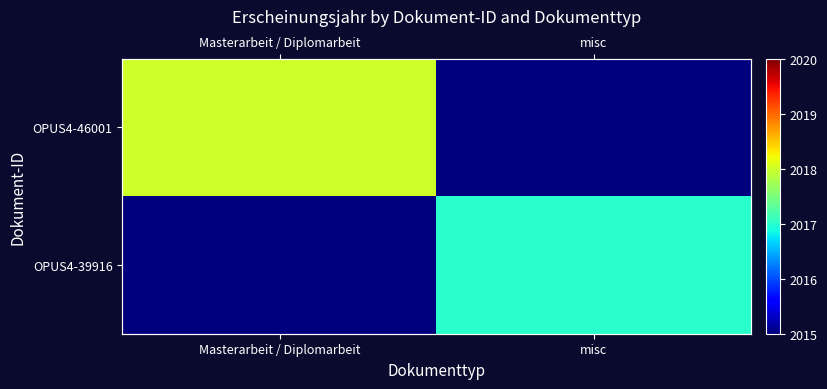

At which label is OPUS4-39916 closest to 2016?

Masterarbeit / Diplomarbeit